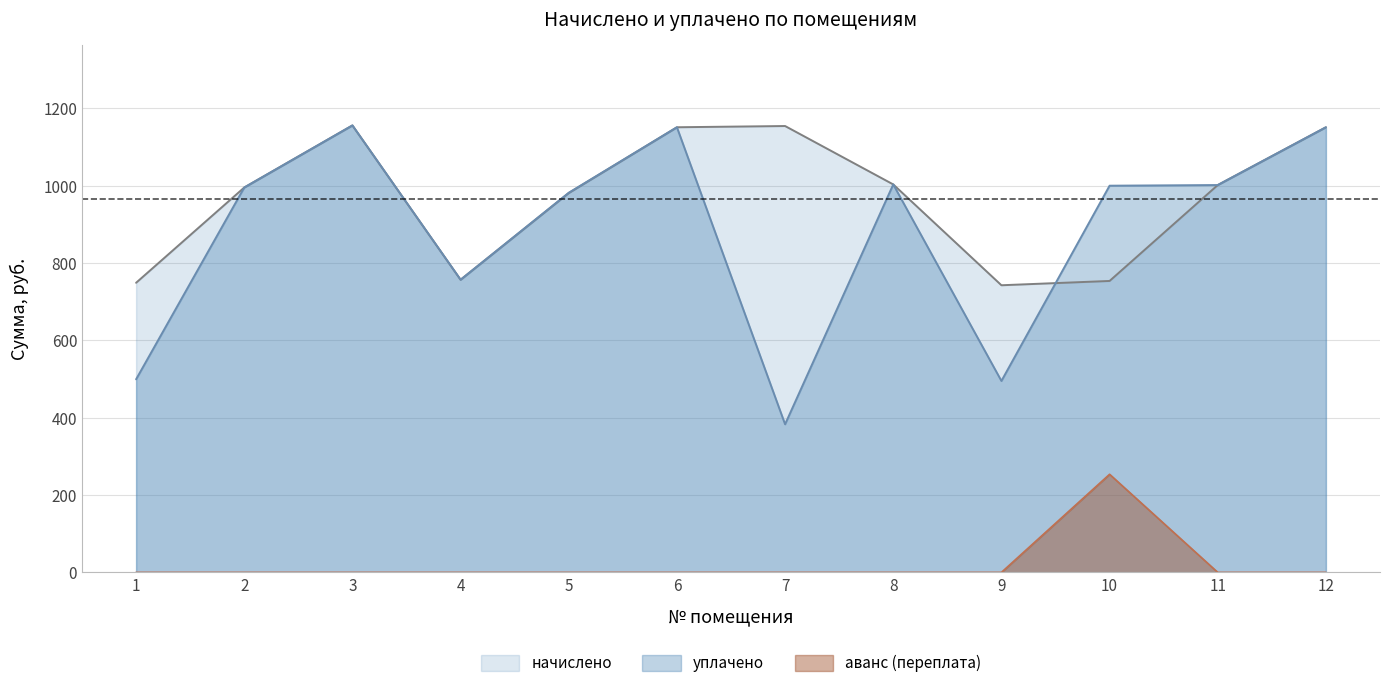

Which category has the highest value across all series?

3